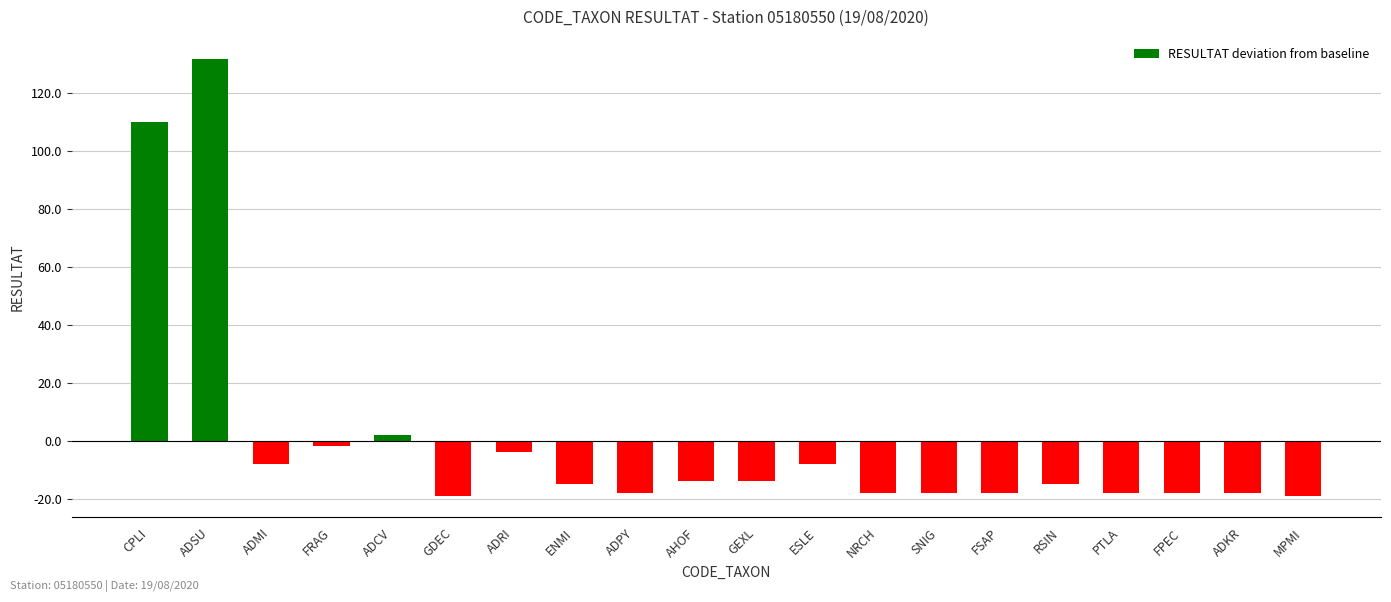

Count the number of categories in the chart.

20